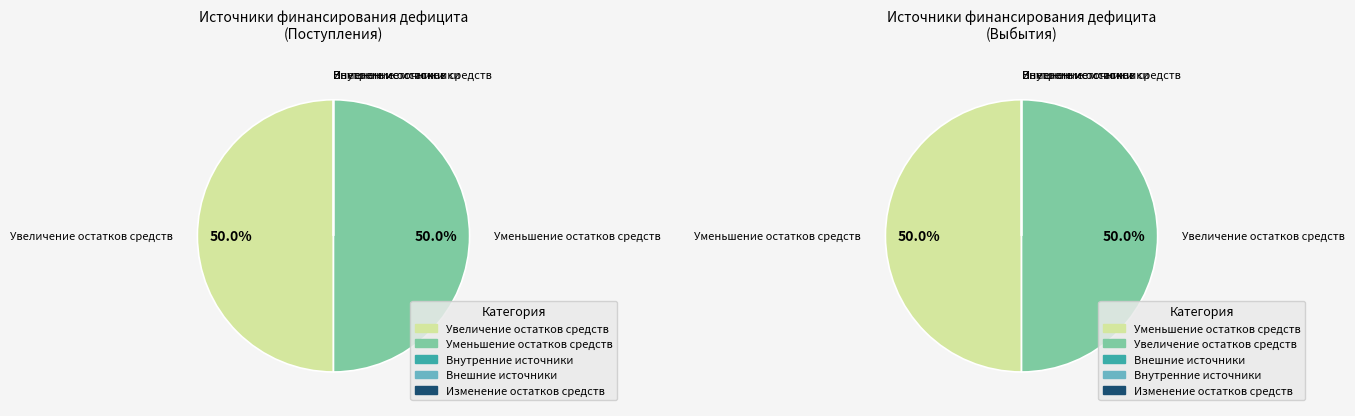

Which category has the smallest portion of the pie?

Внутренние источники